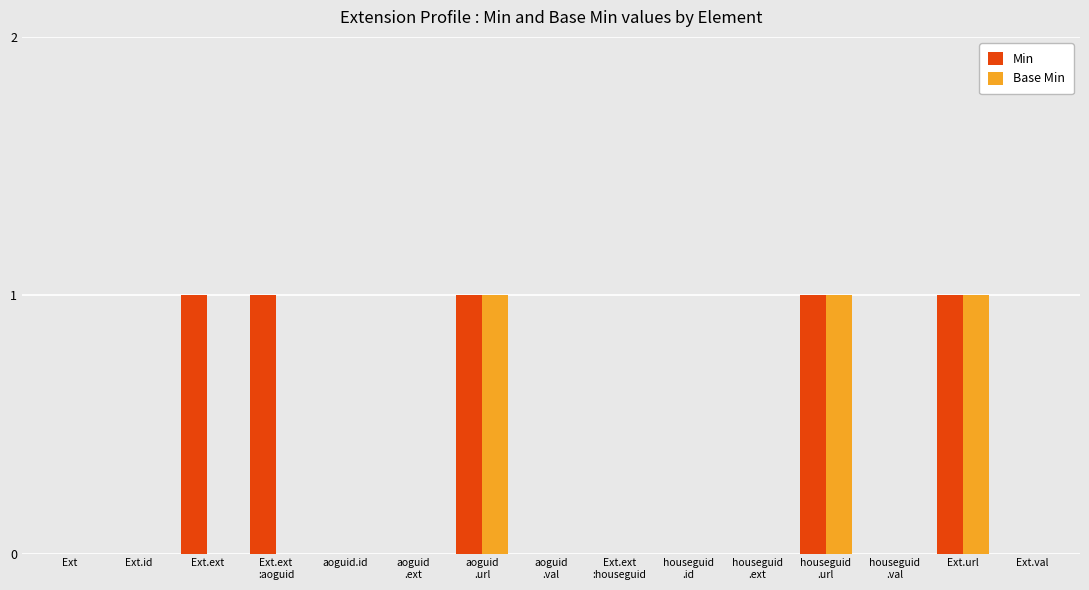

Which series has the largest total across all categories?

Min